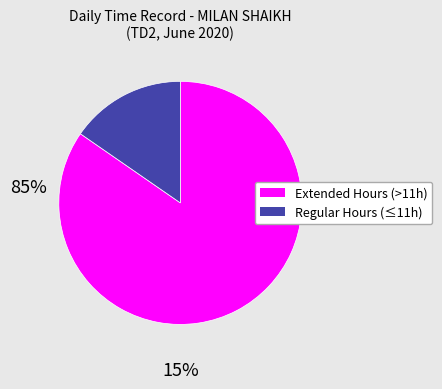

Is there any slice that represents more than half of the pie?

Yes